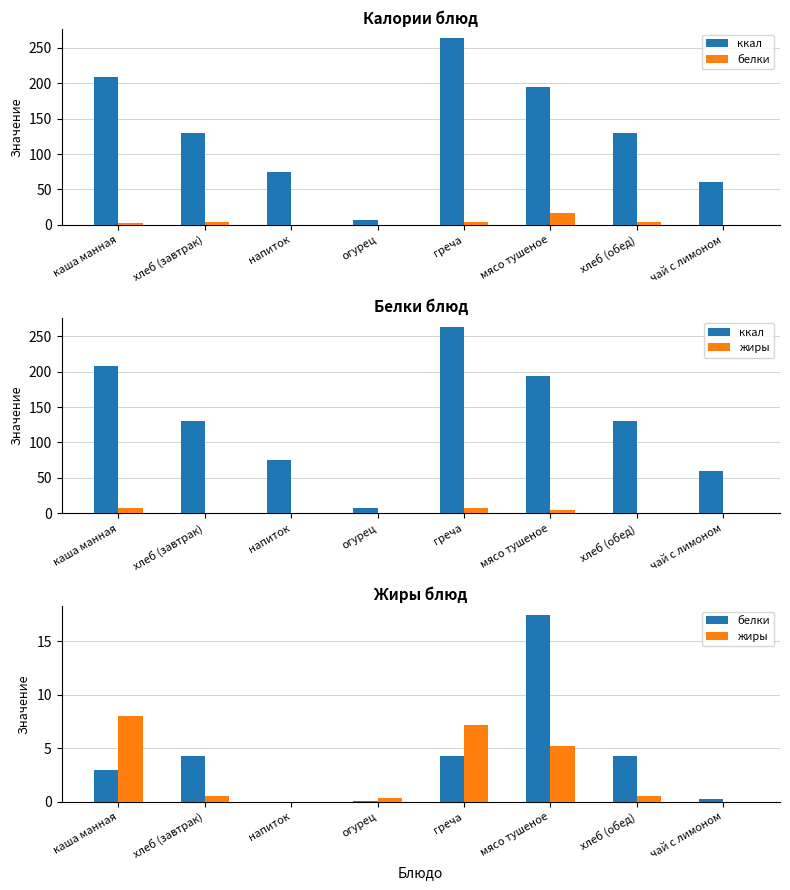

What is the value of the белки bar at the 2nd from the left?

4.3